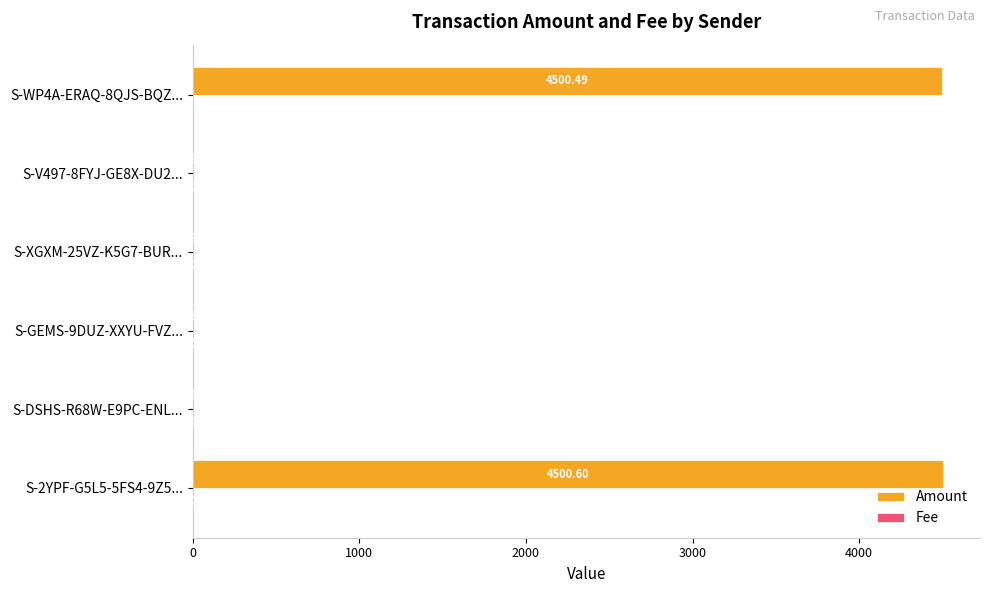

Between S-2YPF-G5L5-5FS4-9Z5... and S-DSHS-R68W-E9PC-ENL..., which series saw the biggest shift?

Amount